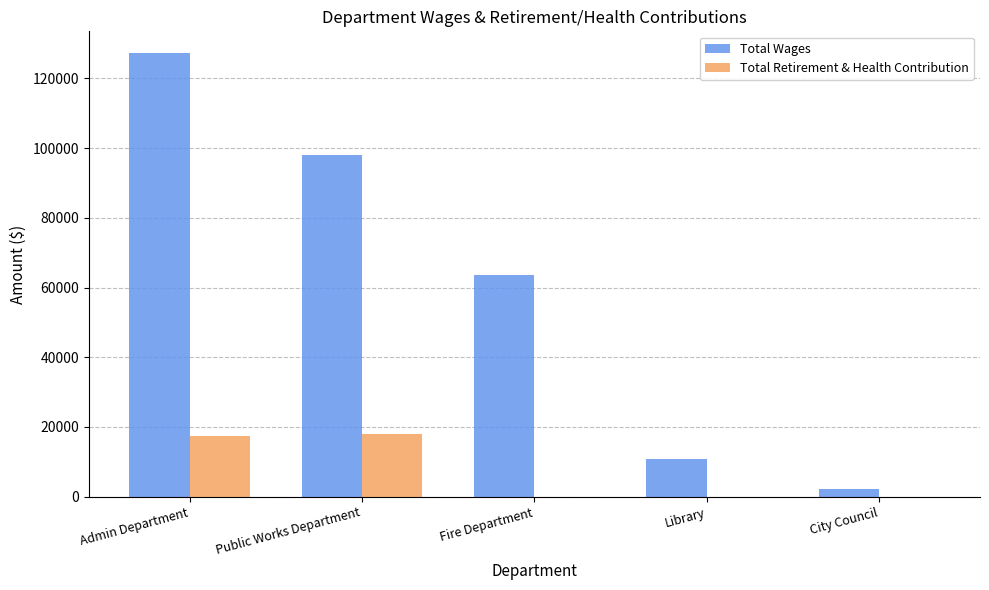

True or false: Total Retirement & Health Contribution has a value of 0 at City Council.

True